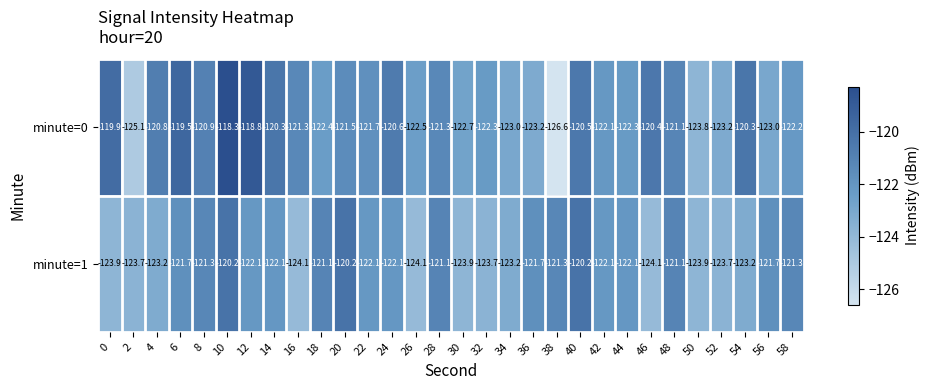

Is it true that minute=1 equals -122.1 at 22?

True